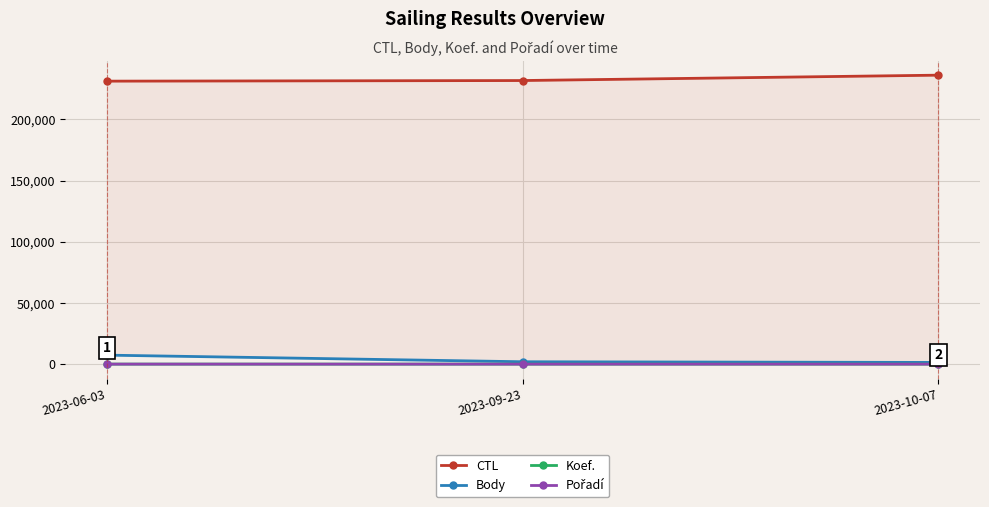

How many data points in Koef. are above 7?

1